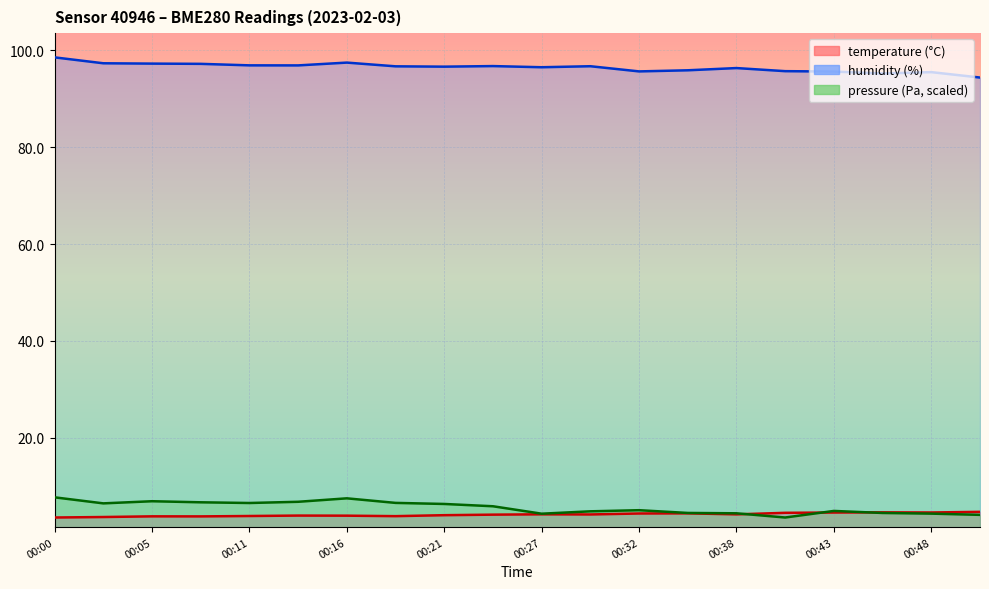

At which label does temperature reach its minimum?

00:00